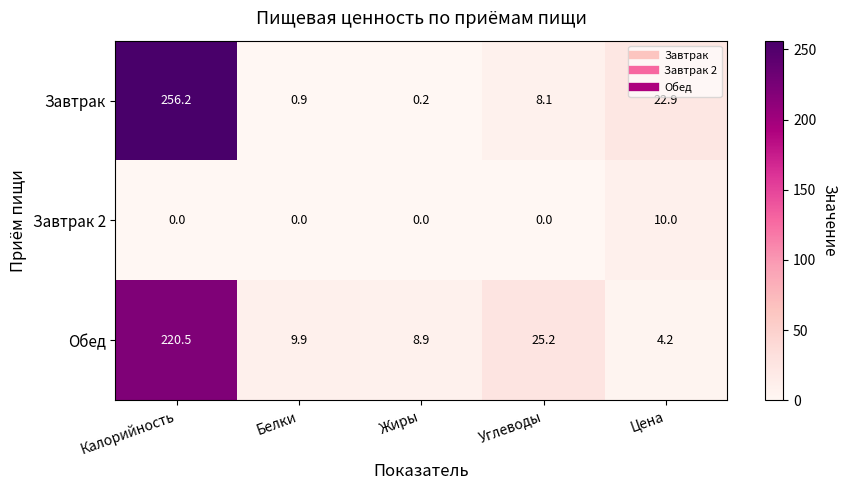

The value of Завтрак 2 at Калорийность is -4.6. True or false?

False